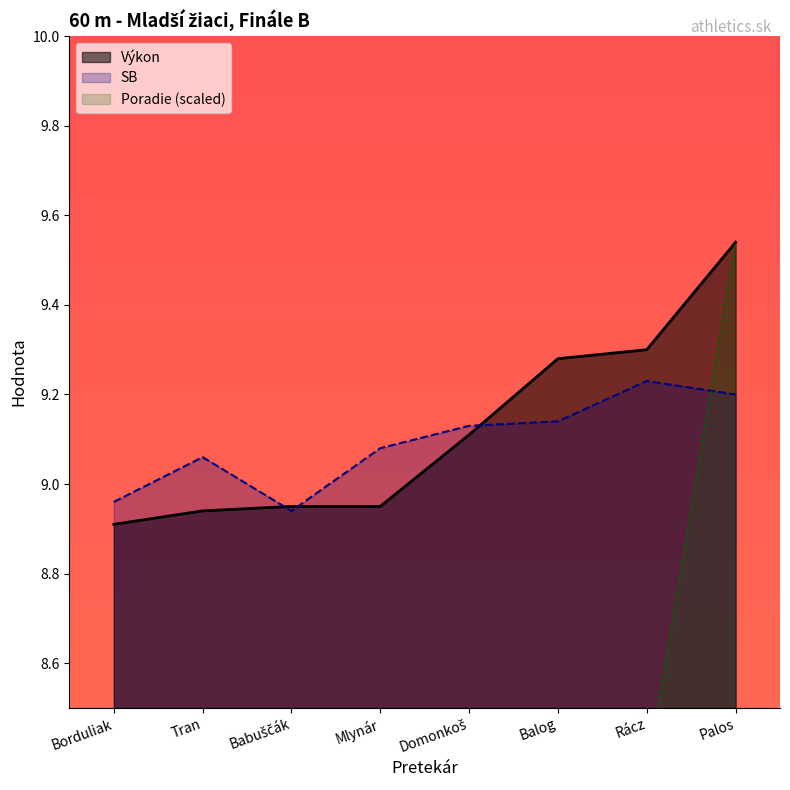

How many lines are shown in the chart?

3